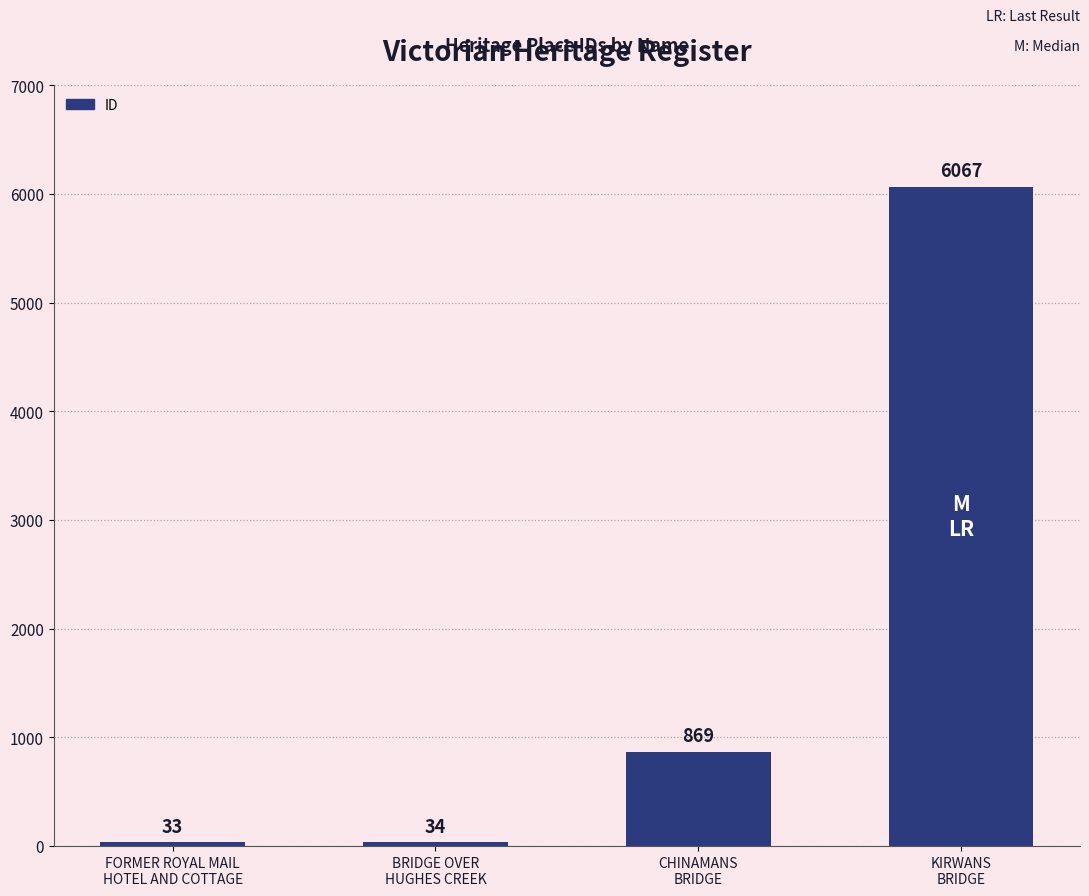

What is the difference between the second highest and second lowest values?

835